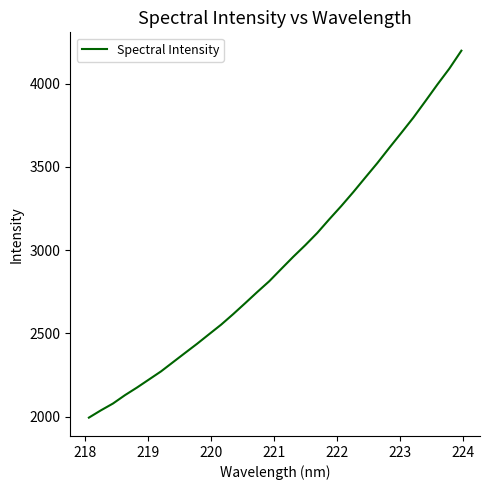

What is the maximum value shown in the chart?

4197.6